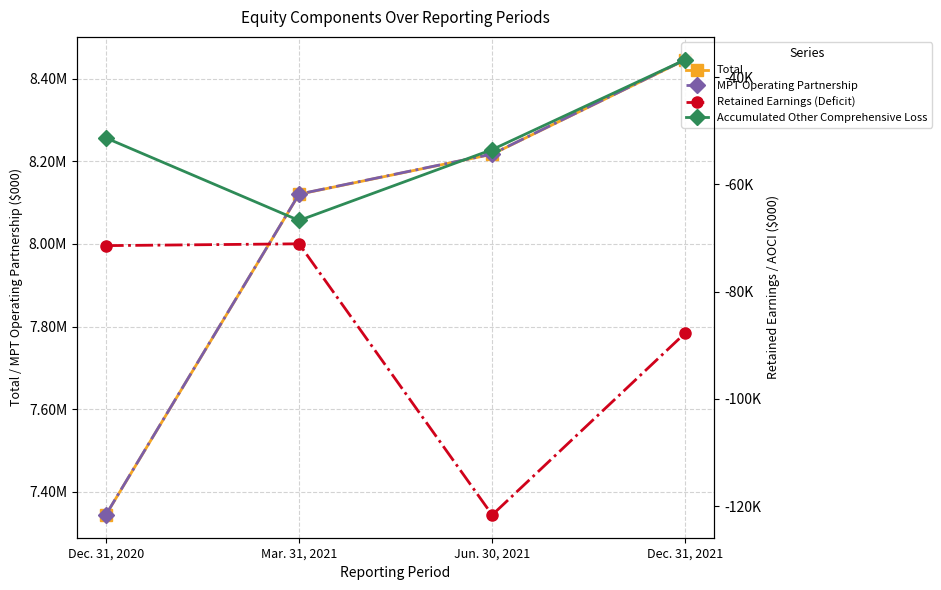

Which category has the lowest value in the Total series?

Dec. 31, 2020